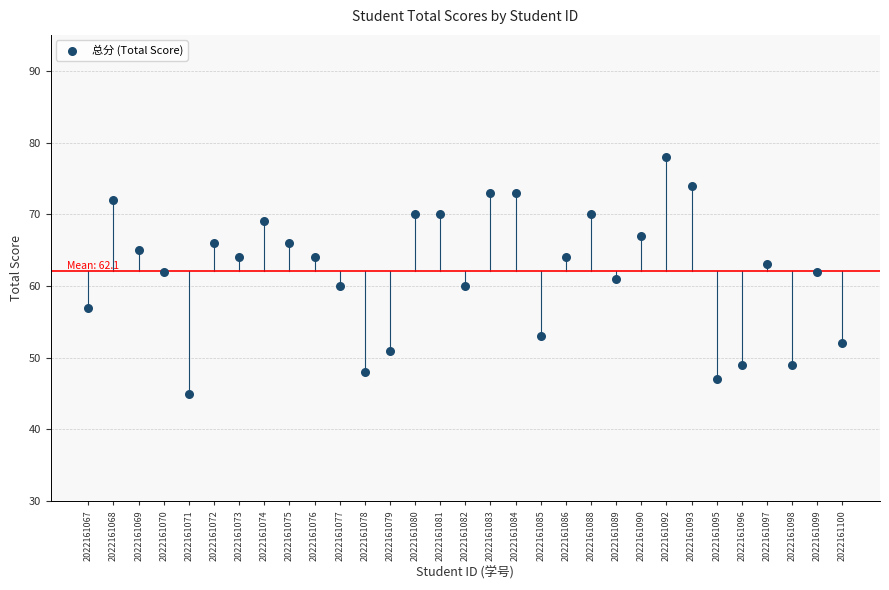

What is the range of Y values (max minus min)?

33